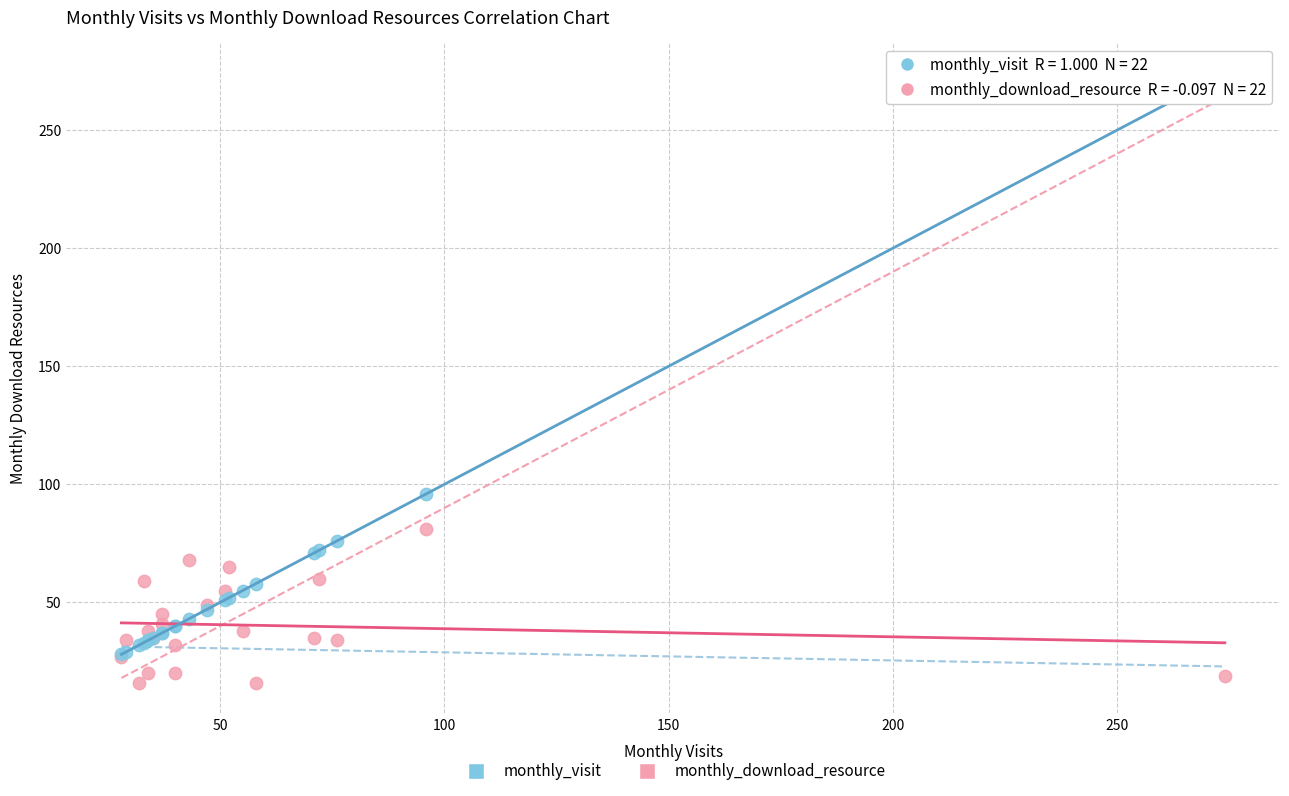

Which series reaches the minimum Y coordinate?

monthly_download_resource